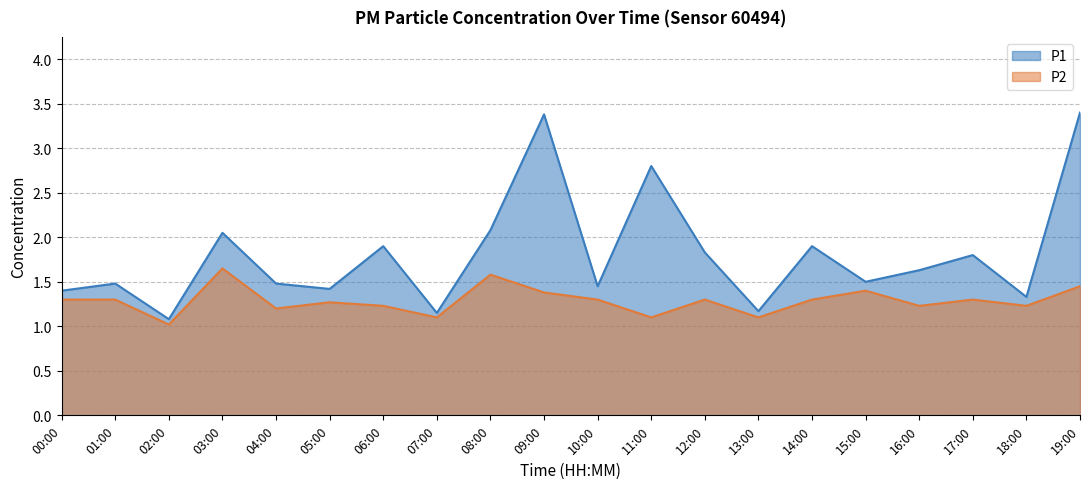

List the series in order of their overall mean, lowest first.

P2, P1